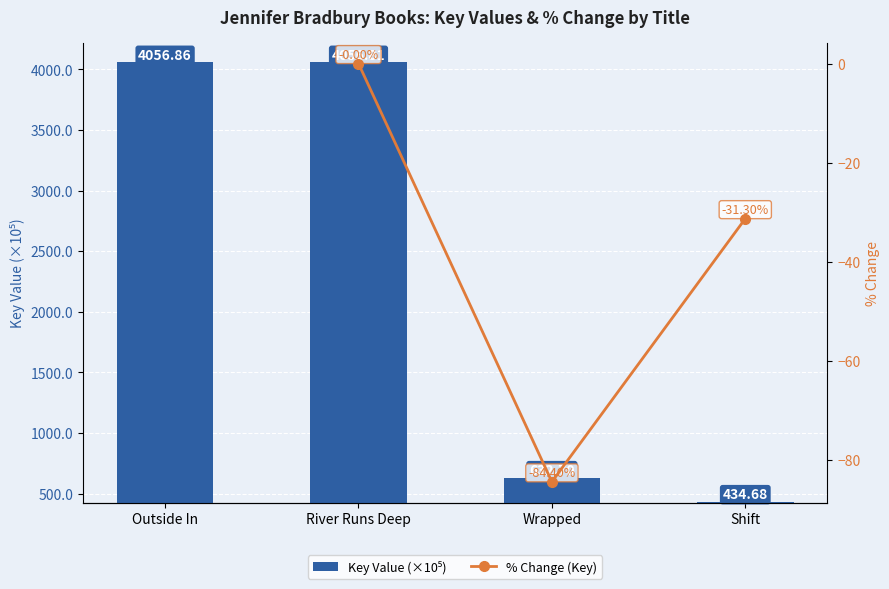

Reading left to right, extract all data points from this chart.

Outside In=4056.9	River Runs Deep=4056.8	Wrapped=632.7	Shift=434.7